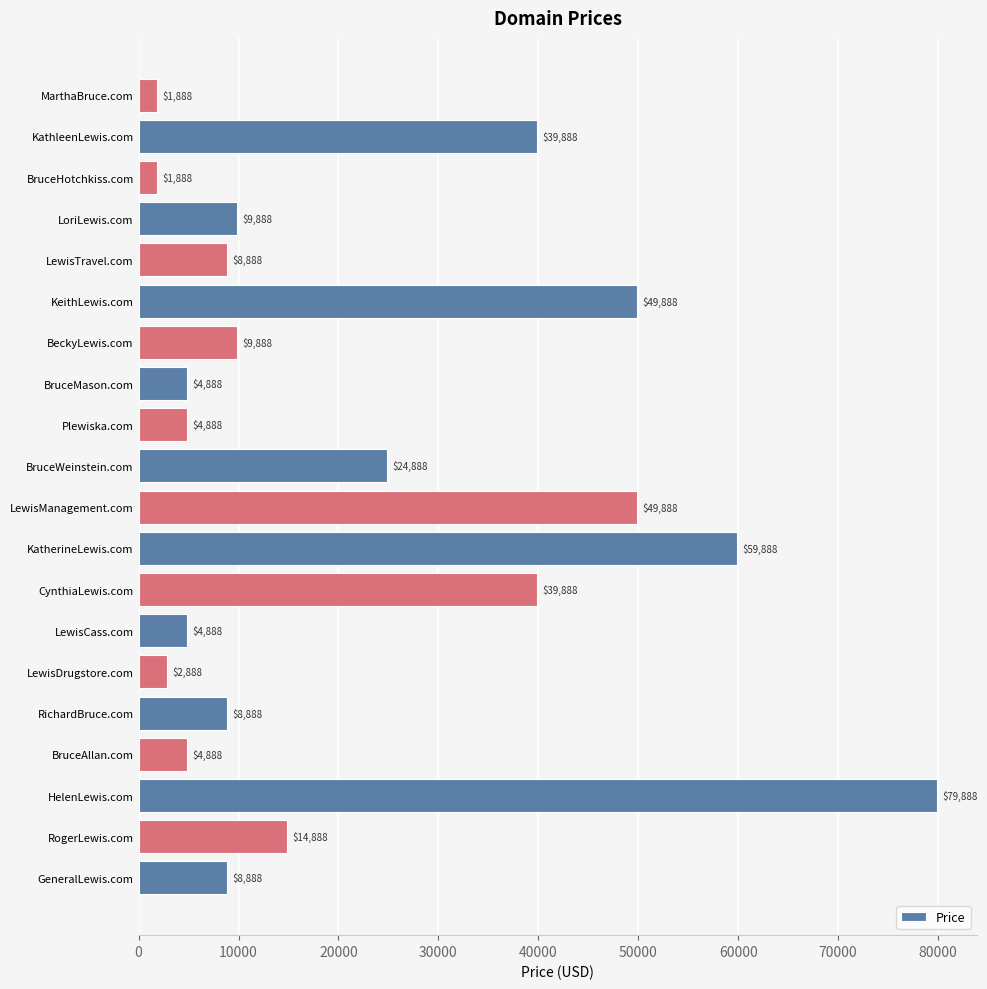

Count the number of categories in the chart.

20